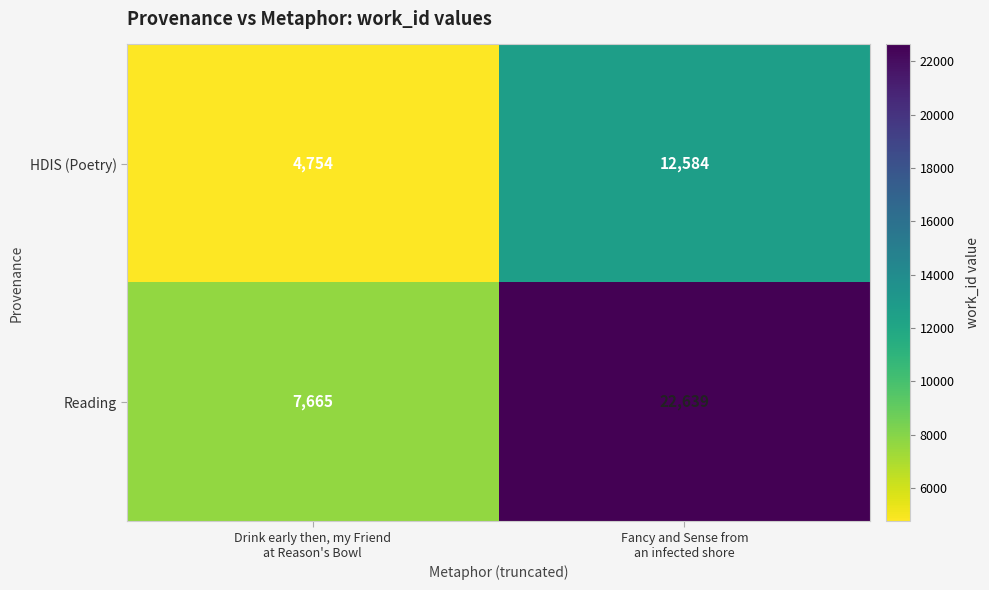

Which series changed the most between Drink early then, my Friend
at Reason's Bowl and Fancy and Sense from
an infected shore?

Reading